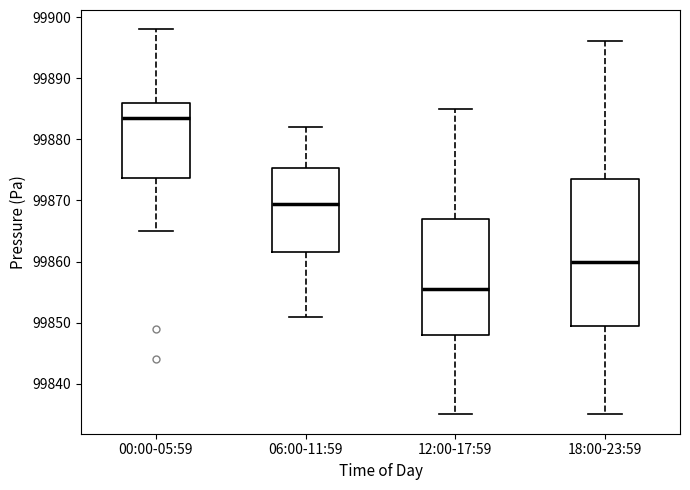

Reading left to right, read every box against the y-axis: the position of its median line, the range the box covers, and the ends of its whiskers. The values are not printed on the chart, so give them approximately, as read against the axis.

00:00-05:59: median 99884, box 99874 to 99886, whiskers 99865 to 99898
06:00-11:59: median 99870, box 99862 to 99875, whiskers 99851 to 99882
12:00-17:59: median 99856, box 99848 to 99867, whiskers 99835 to 99885
18:00-23:59: median 99860, box 99850 to 99874, whiskers 99835 to 99896